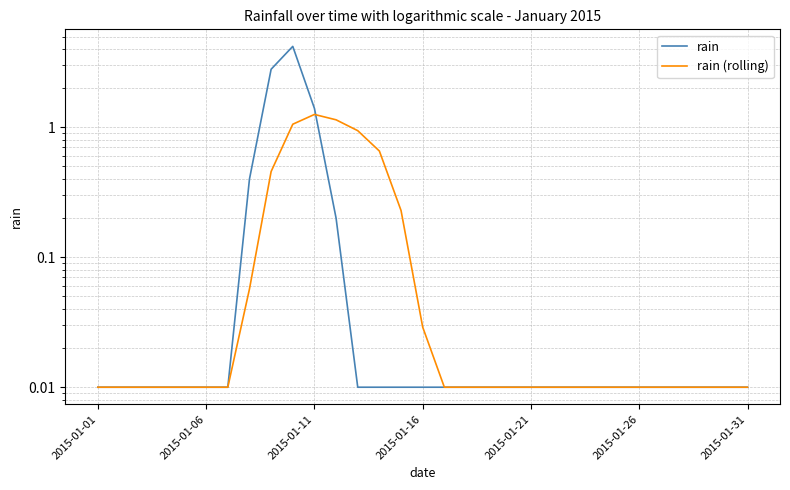

The value of rain at 11 is 0.1. True or false?

False